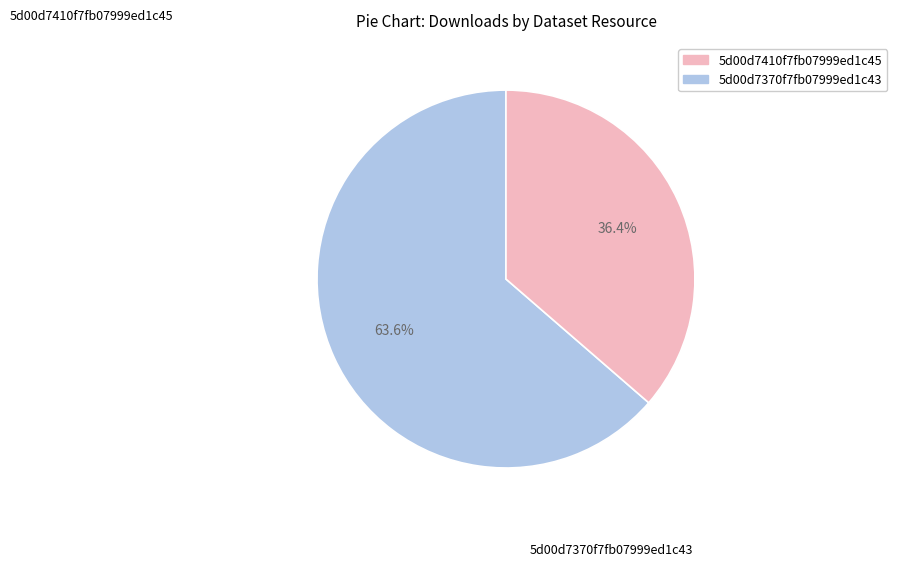

Is there any slice that represents more than half of the pie?

Yes